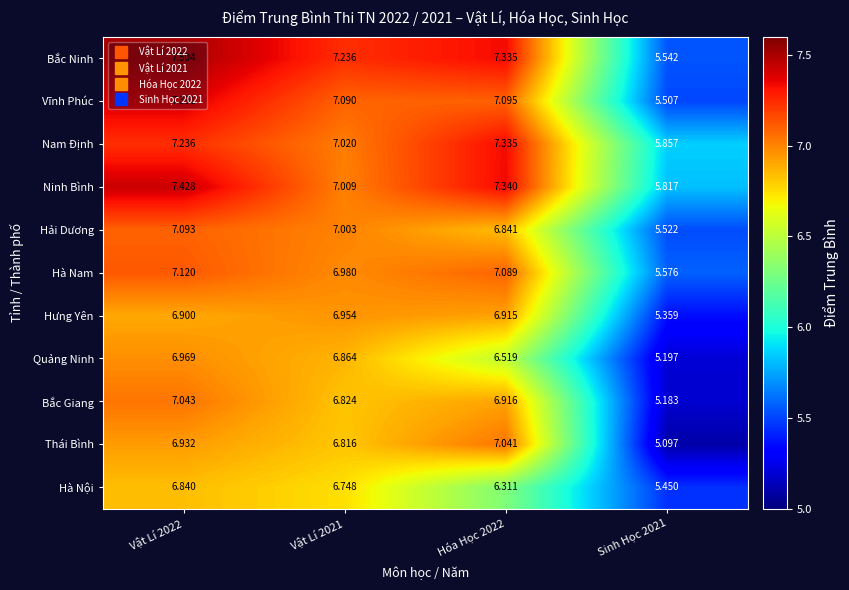

How many distinct data groups are displayed?

11